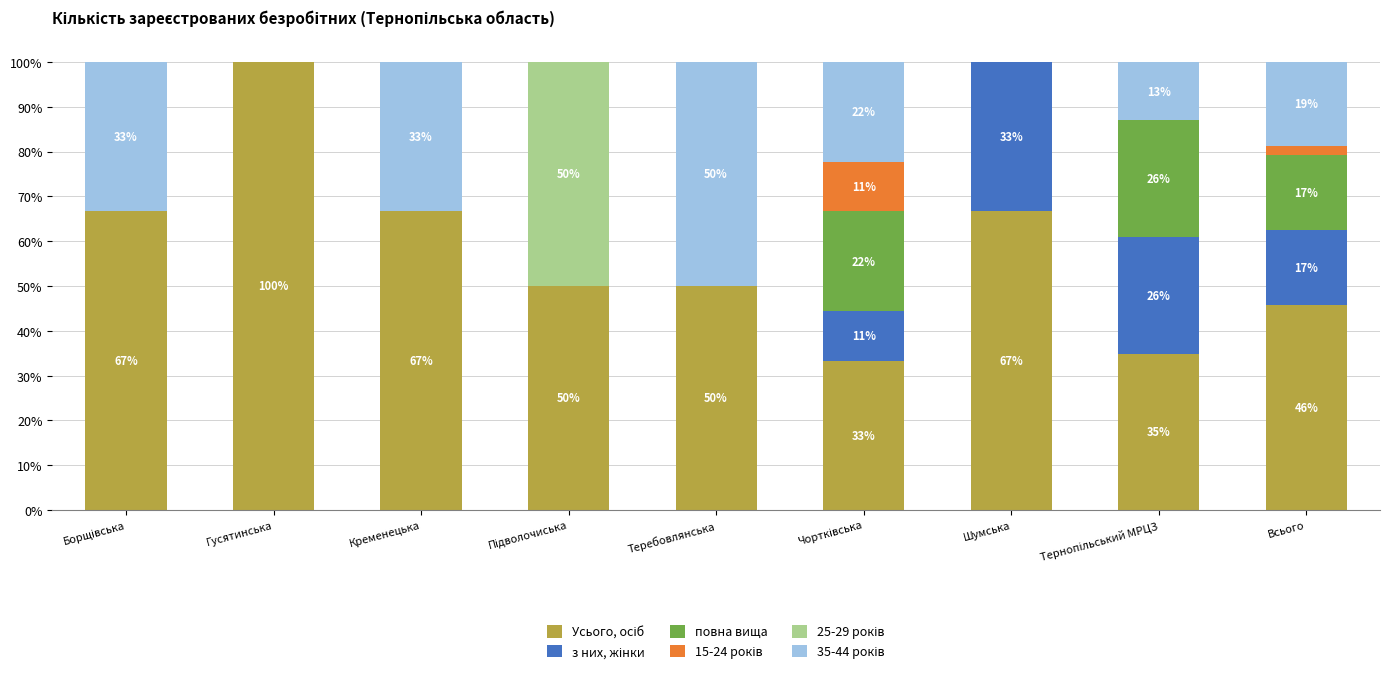

What is the total value across all series at Шумська?

100.0